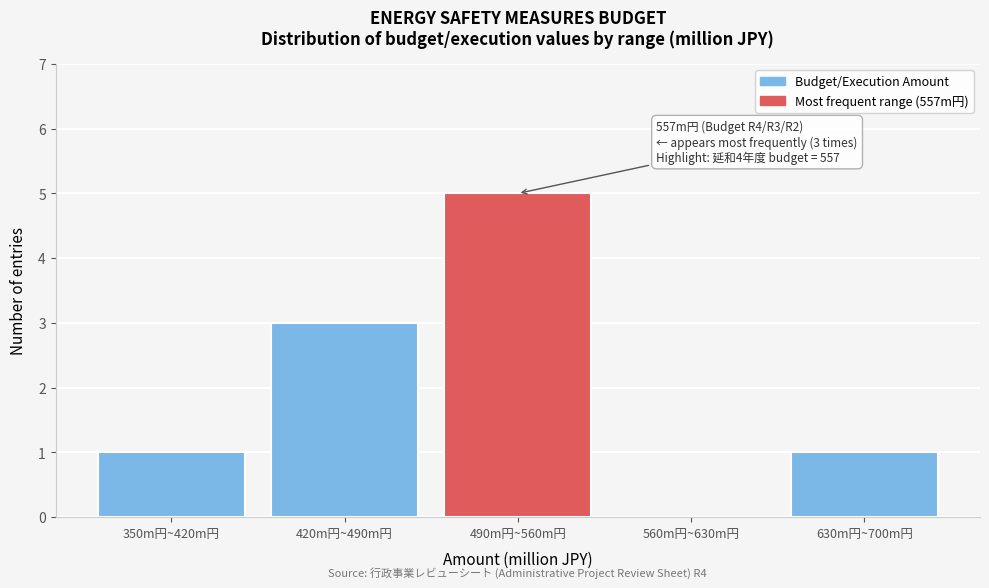

Reading left to right, transcribe all the data shown in this chart.

350m円~420m円=1	420m円~490m円=3	490m円~560m円=5	560m円~630m円=0	630m円~700m円=1